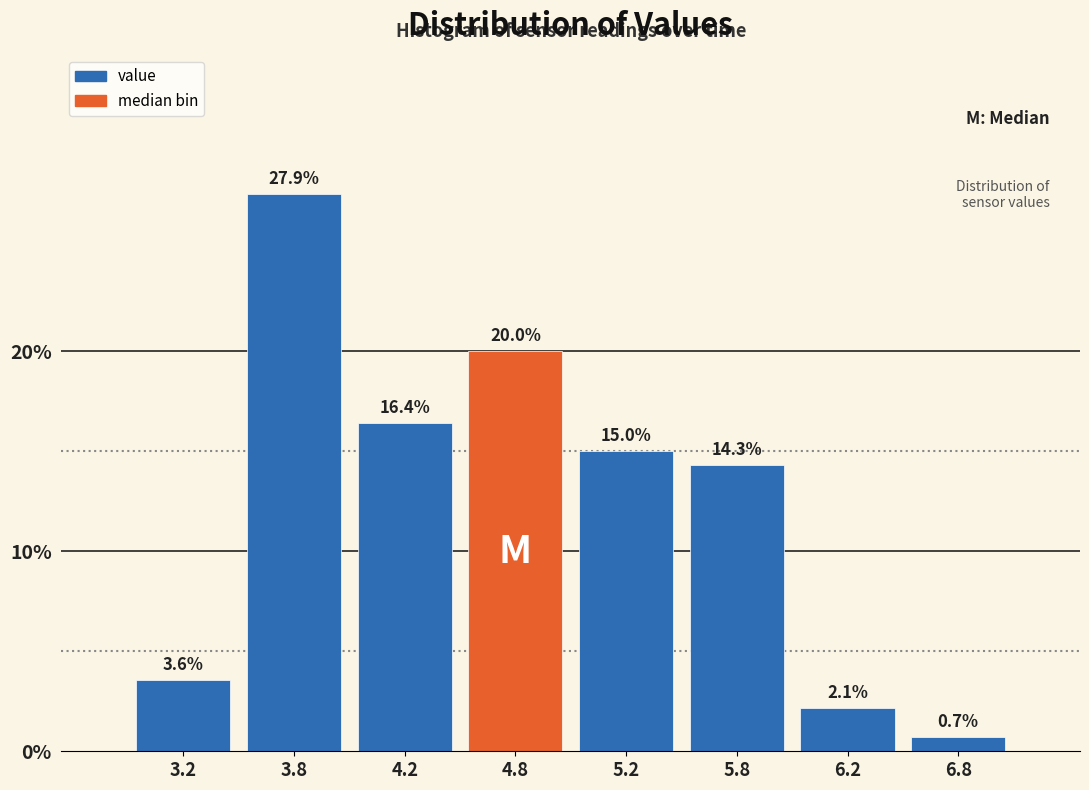

Reading left to right, transcribe all the data shown in this chart.

3.6	27.9	16.4	20.0	15.0	14.3	2.1	0.7